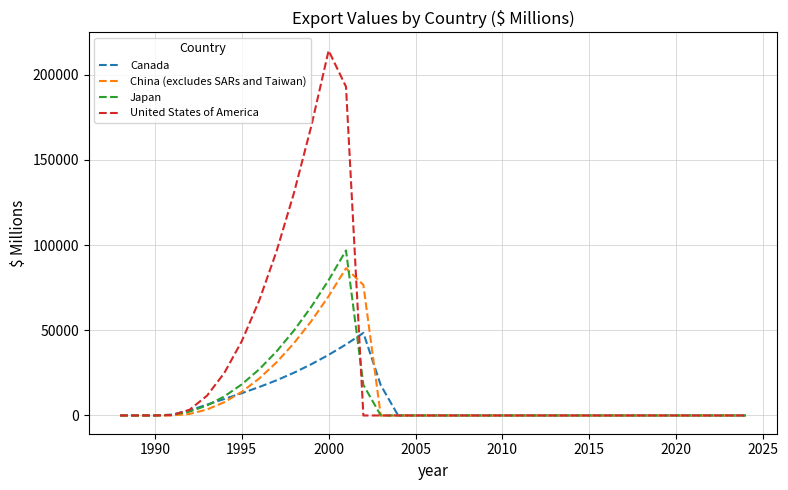

What is the highest value of the China (excludes SARs and Taiwan) series?

86434